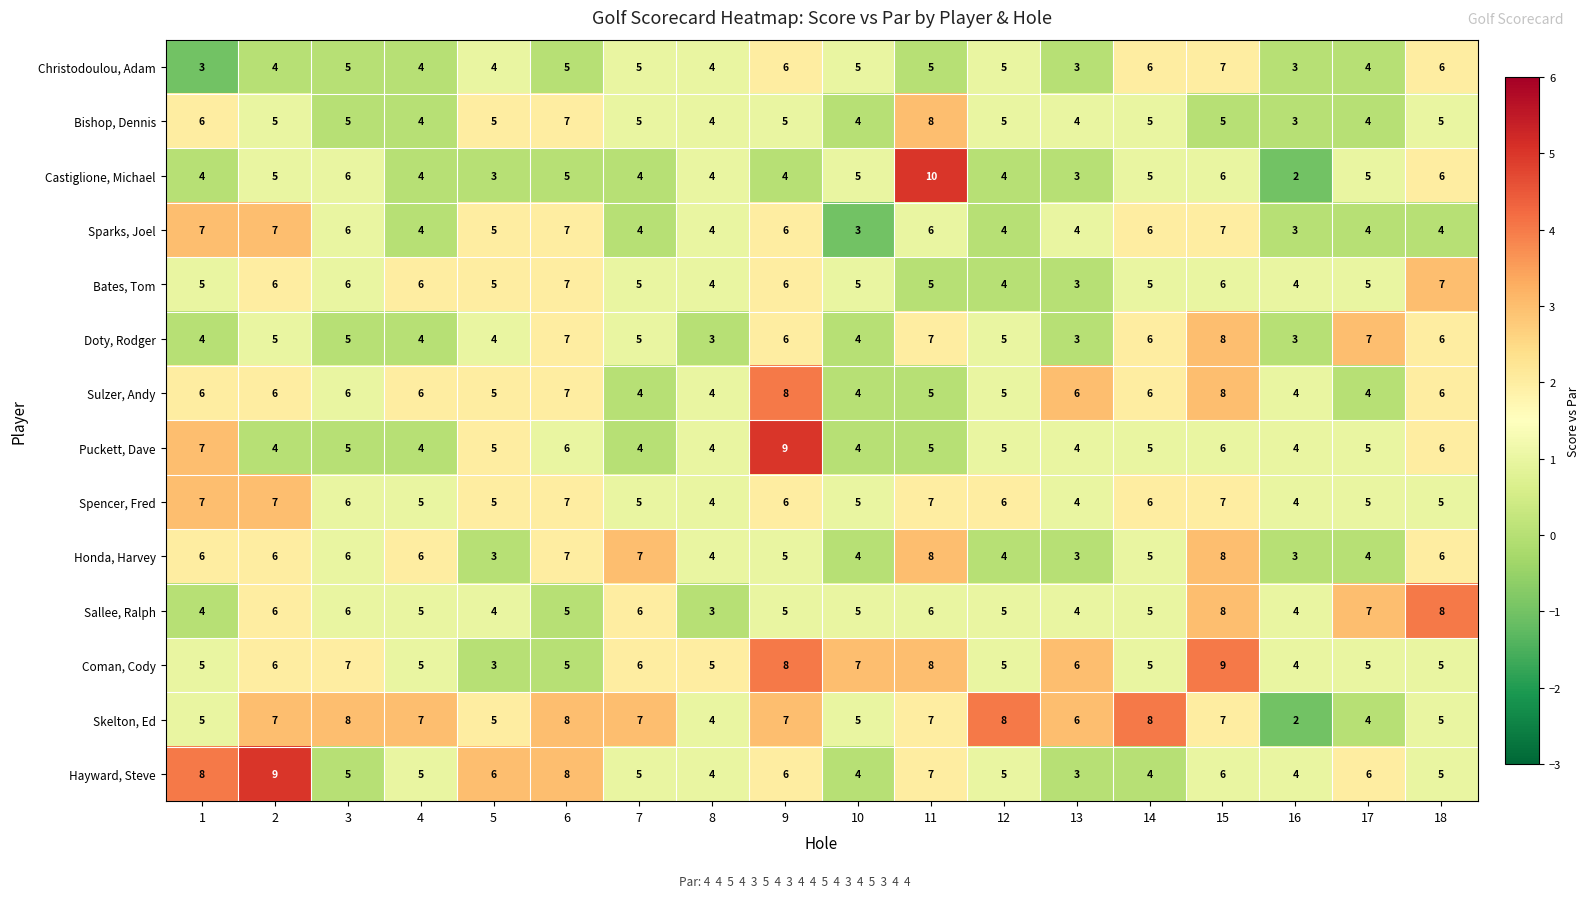

True or false: Bishop, Dennis has a value of 3 at 12.

False